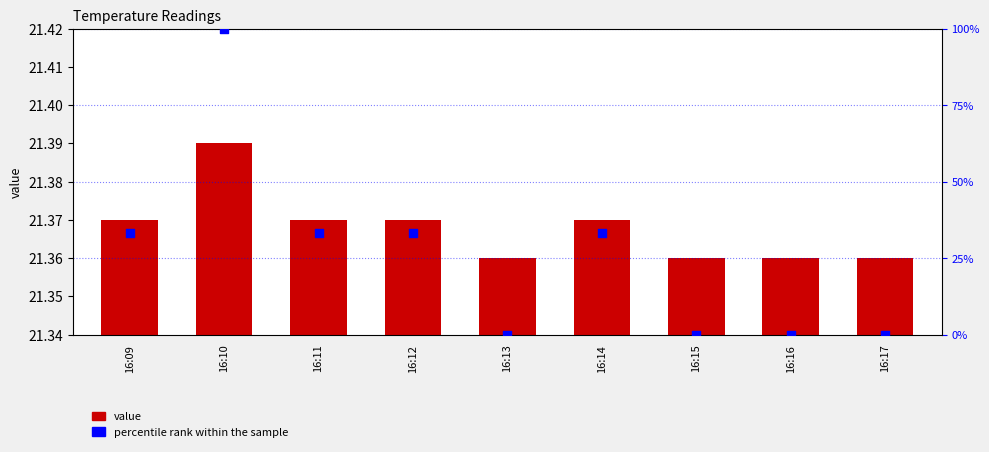

Which series has the largest total across all categories?

percentile rank within the sample